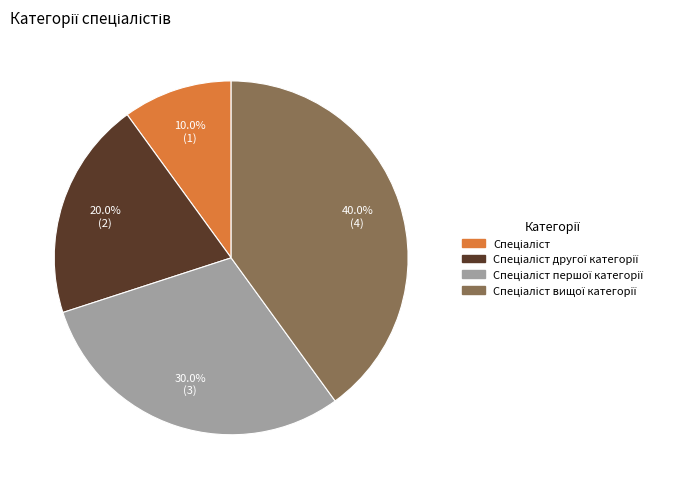

To the nearest percent, what is the difference between the largest and smallest slice percentages?

30%